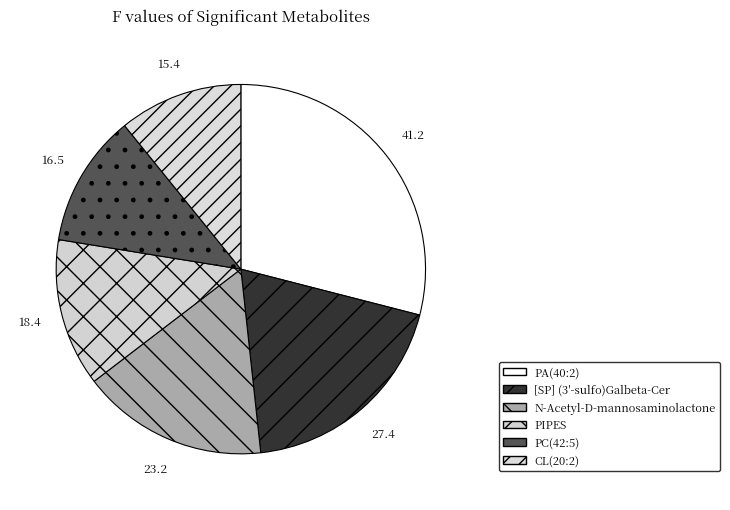

Which slice is the smallest?

CL(20:2)